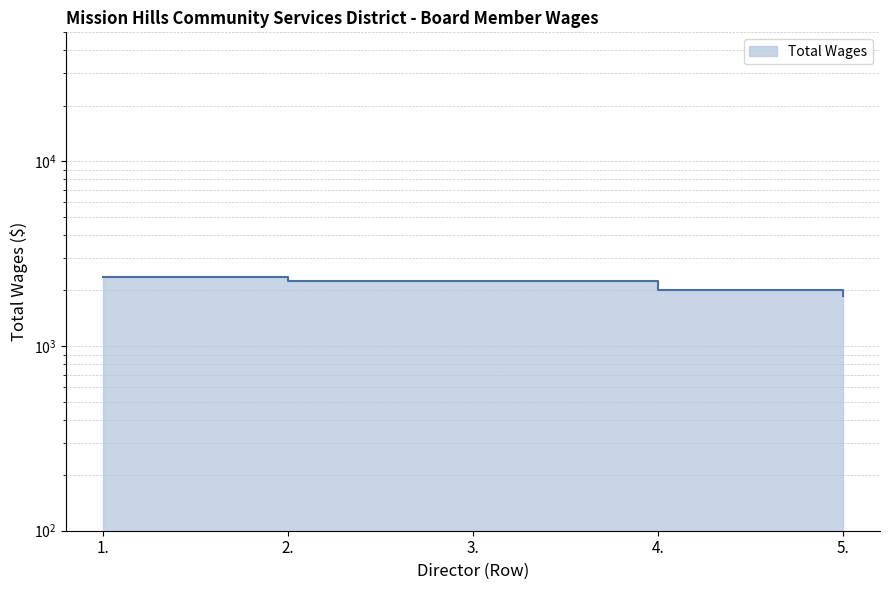

Rank the categories by value from lowest to highest.

5., 4., 2., 3., 1.